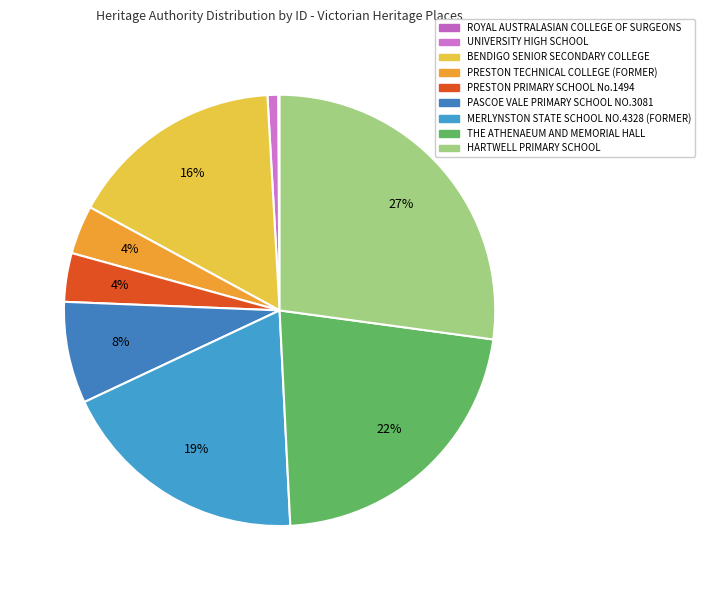

What percentage is the PRESTON PRIMARY SCHOOL No.1494 slice, to the nearest percent?

4%